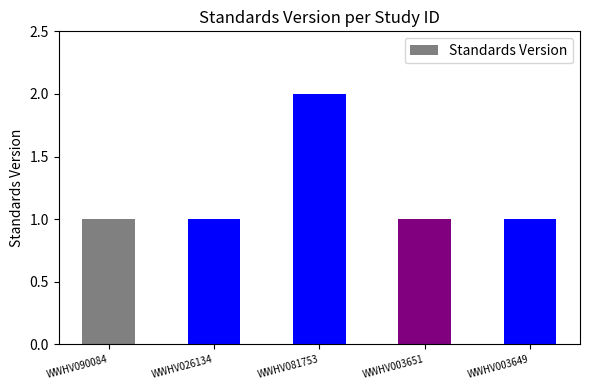

What position from the right is WWHV003649?

1